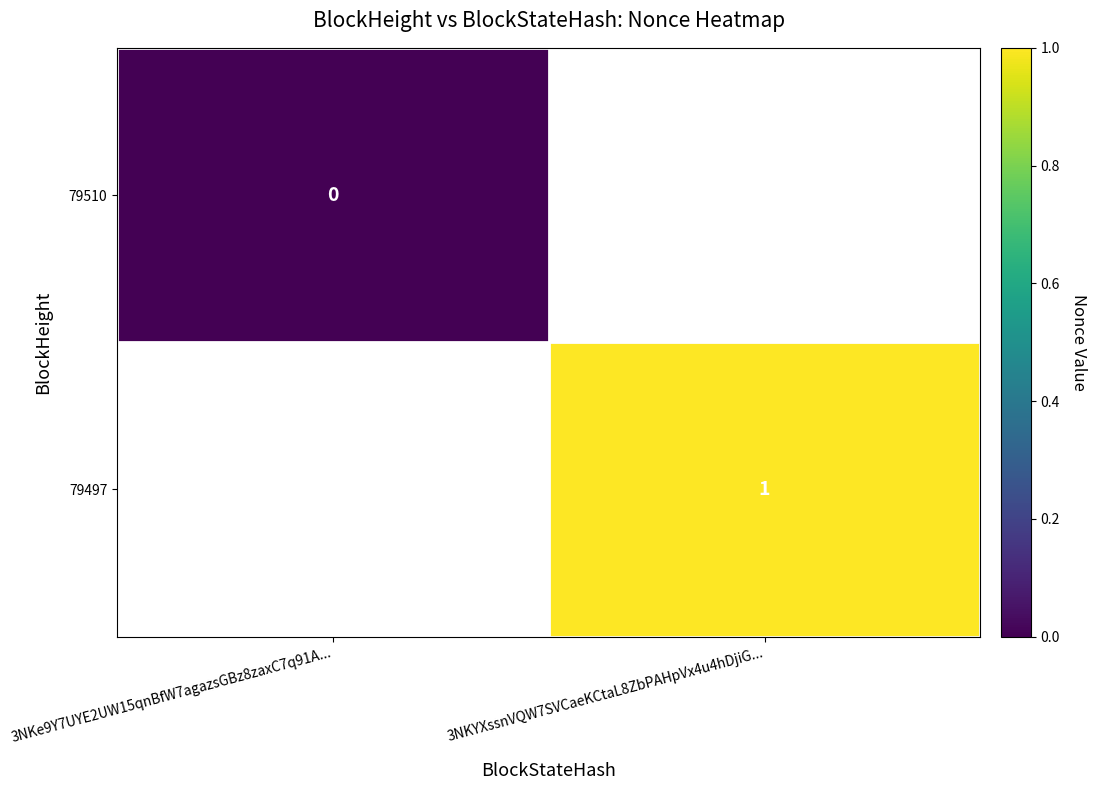

The 79497 series shows 1 at 3NKYXssnVQW7SVCaeKCtaL8ZbPAHpVx4u4hDjiG.... True or false?

True